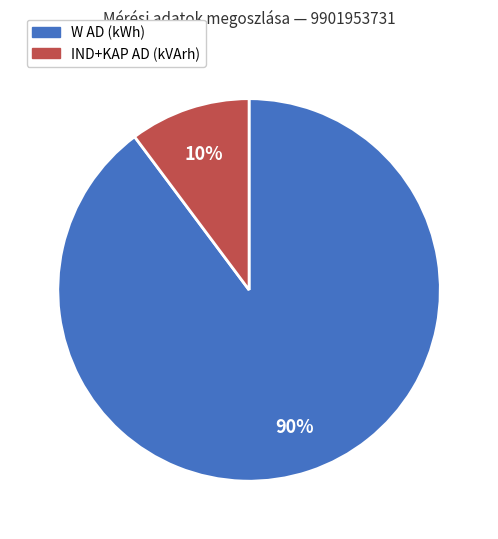

How many segments does this pie chart have?

2